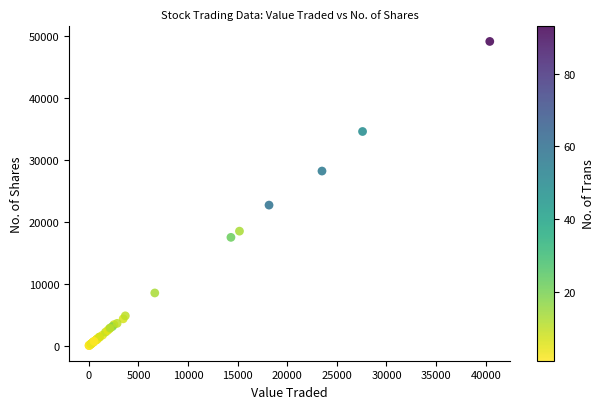

What Y value in the scatter plot is closest to 24586?

22707